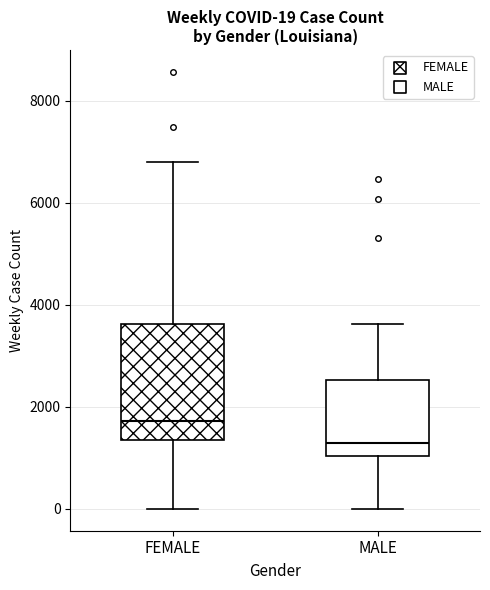

Which box has the highest median line?

FEMALE